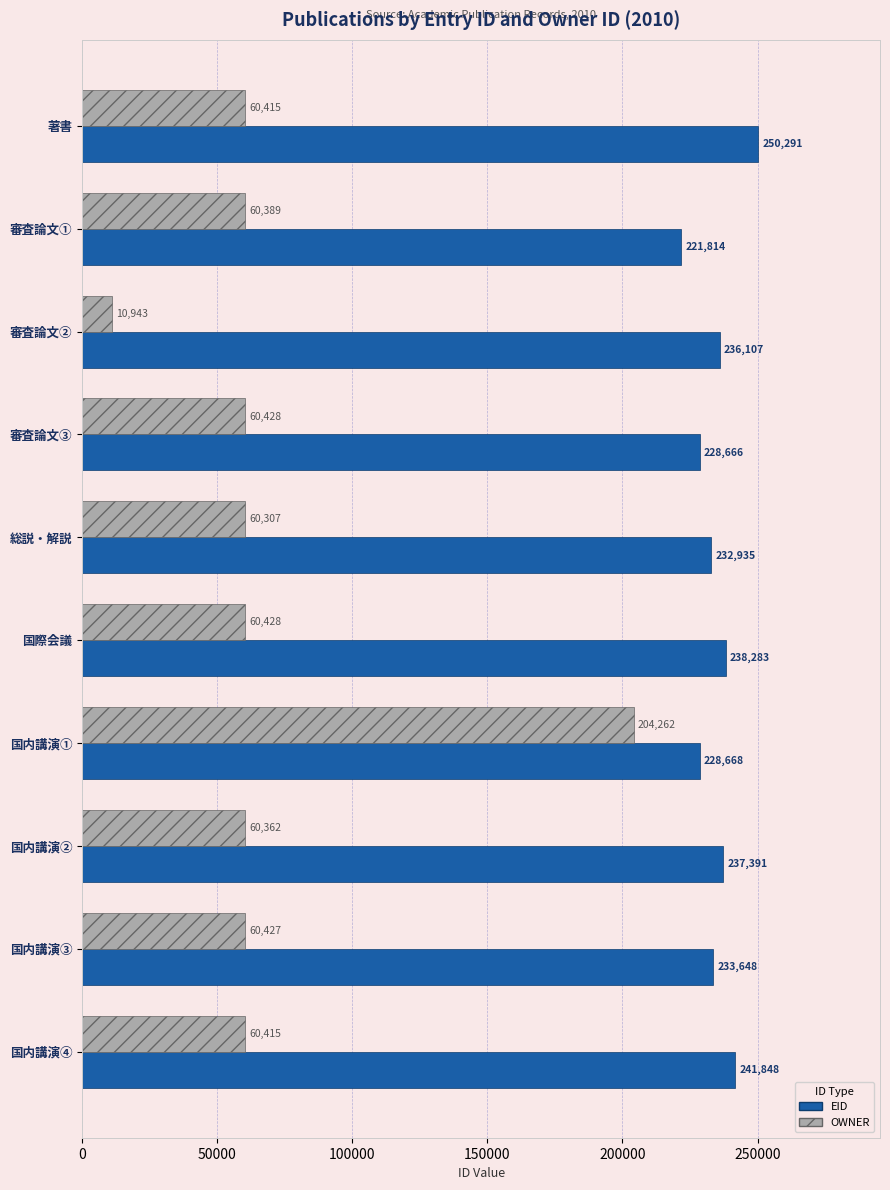

What is the approximate value of OWNER at 国際会議?

60428